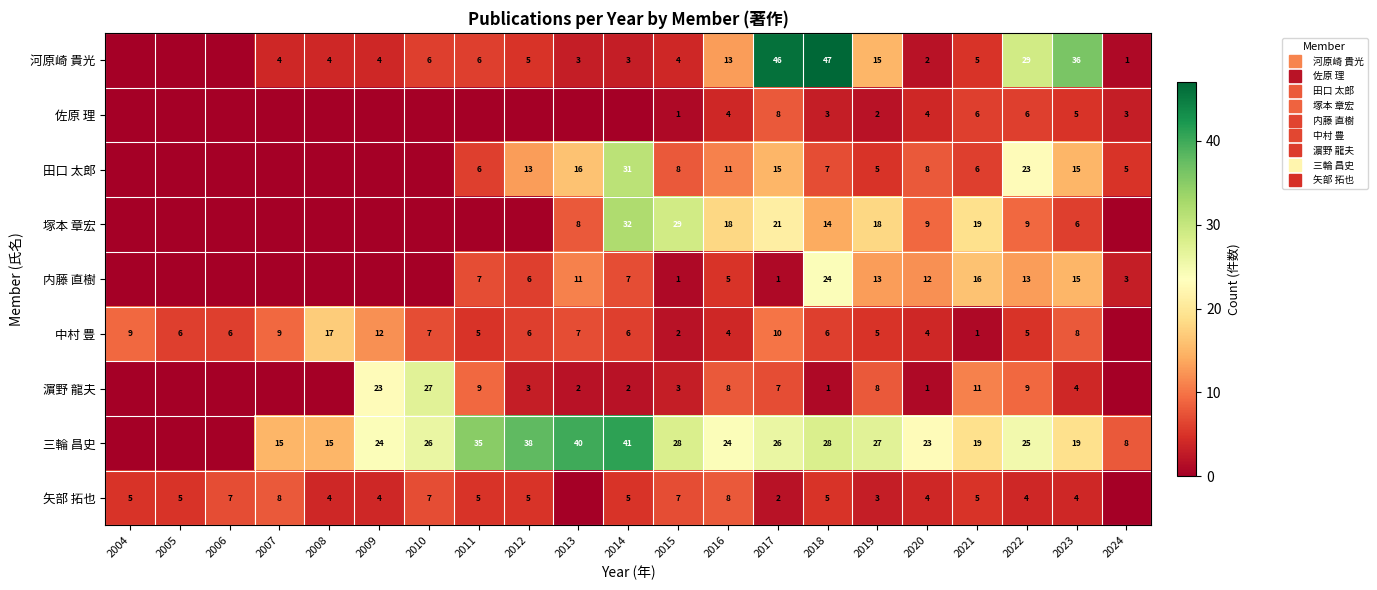

List the labels in order of 矢部 拓也 value, smallest first.

2013, 2024, 2017, 2019, 2008, 2009, 2020, 2022, 2023, 2004, 2005, 2011, 2012, 2014, 2018, 2021, 2006, 2010, 2015, 2007, 2016